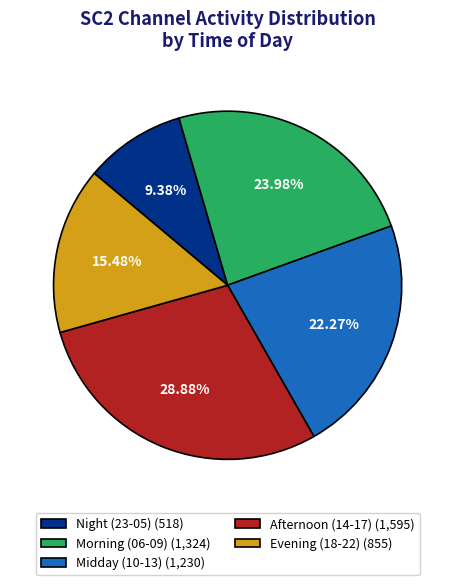

Is there any slice that represents more than half of the pie?

No